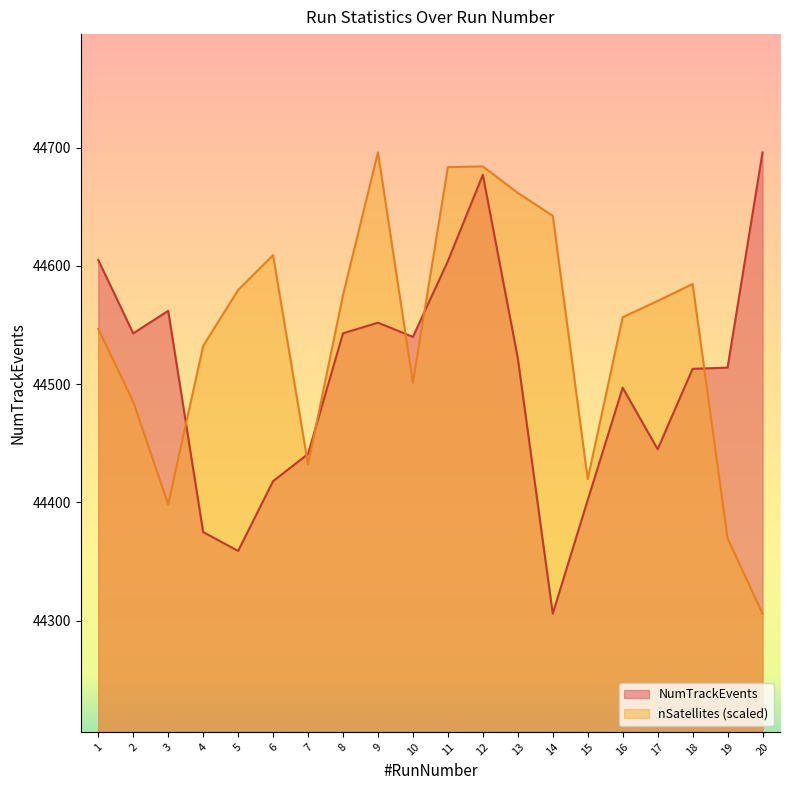

What is the value of the NumTrackEvents point at the 15th from the left?

44402.0